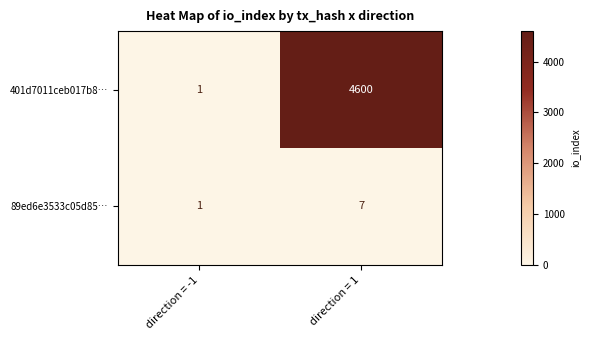

Reading left to right, what are all the values shown in this chart?

401d7011ceb017b8…: 1	4600
89ed6e3533c05d85…: 1	7